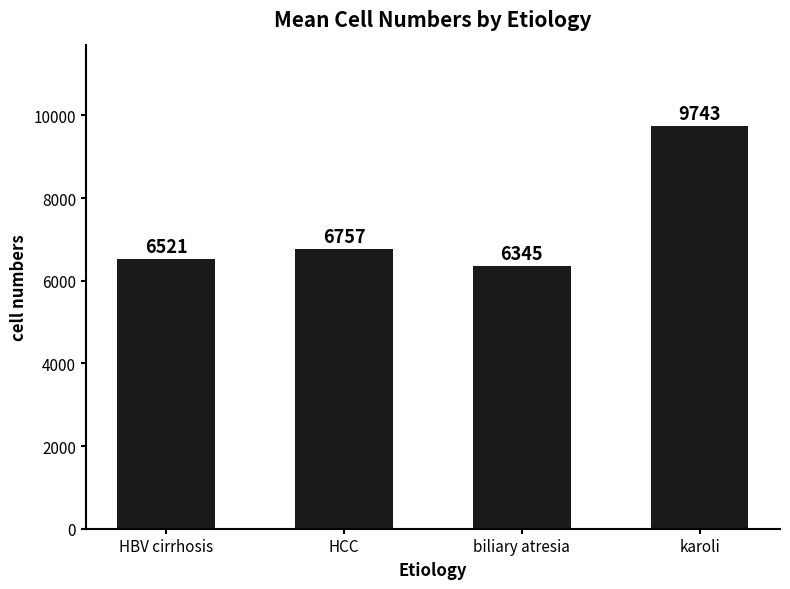

What is the value of the 3rd bar from the left?

6345